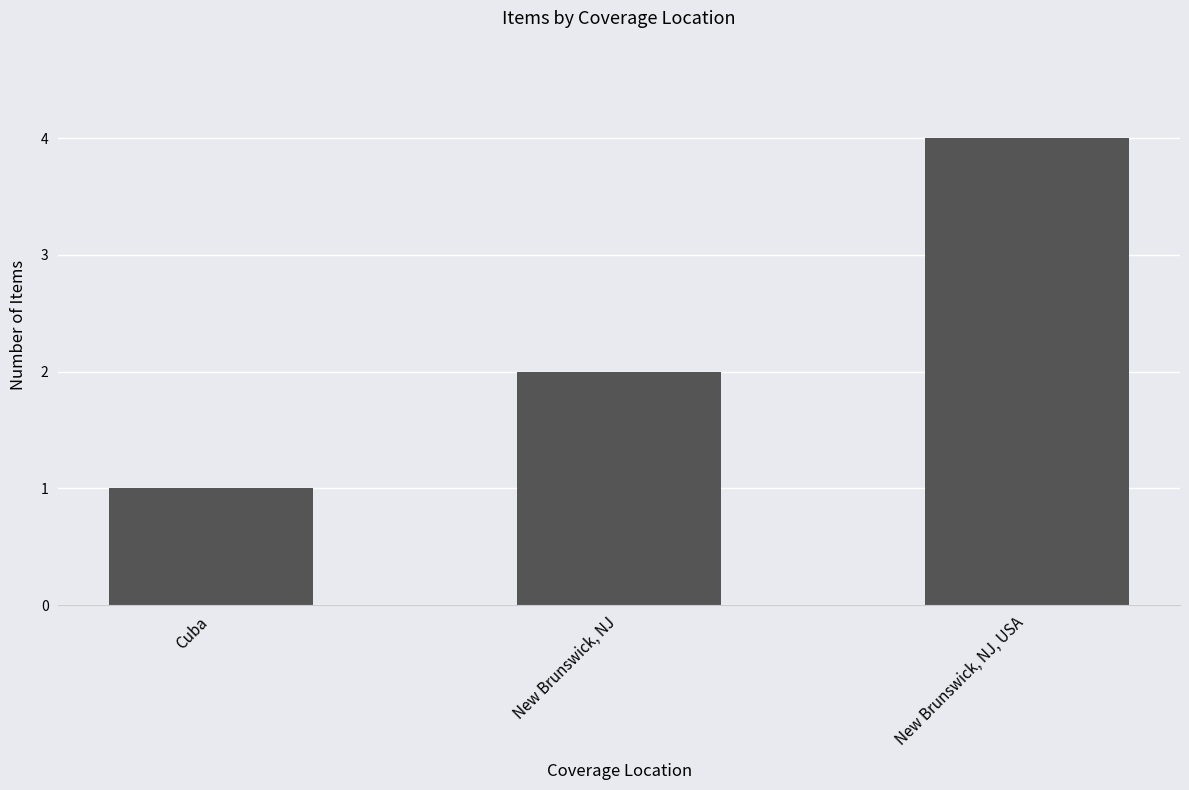

The value at New Brunswick, NJ, USA is 1. True or false?

False